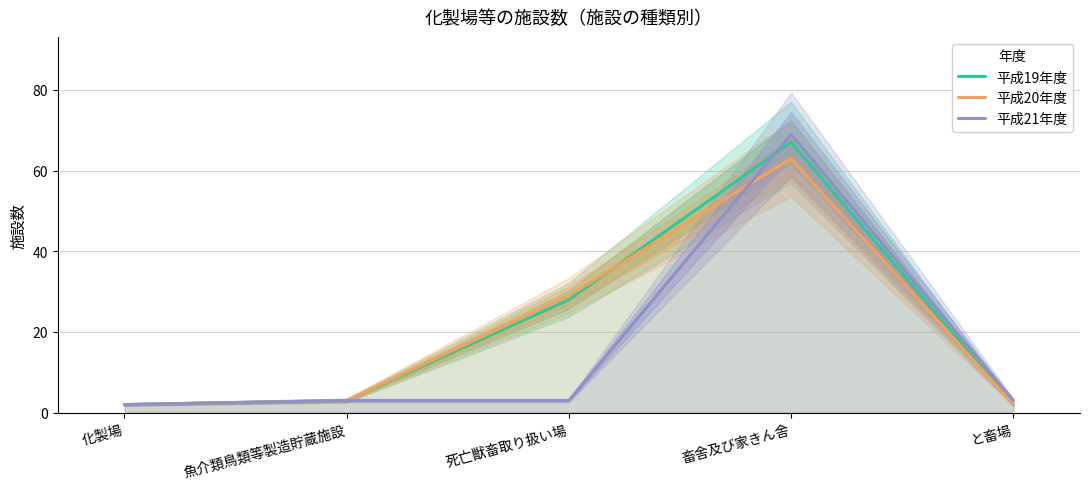

At which label does 平成19年度 reach its minimum?

化製場